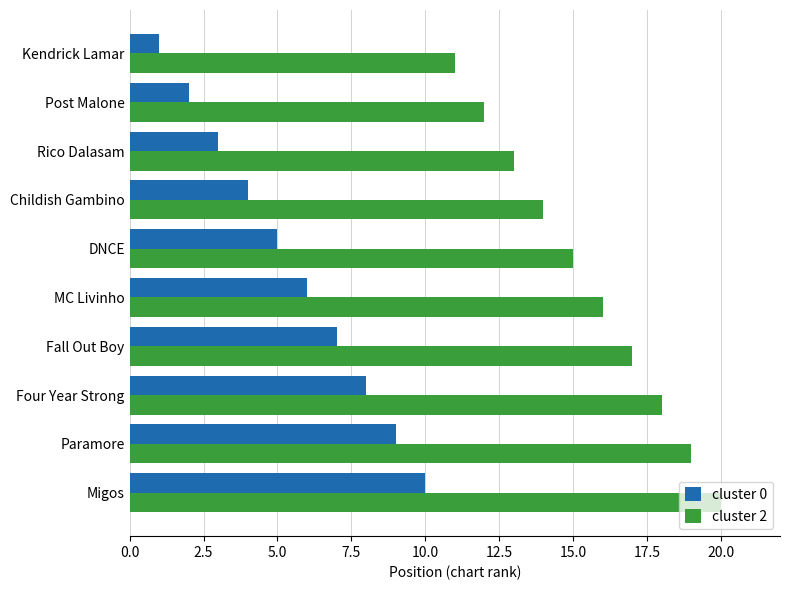

Which category has the highest value in the cluster 2 series?

Migos